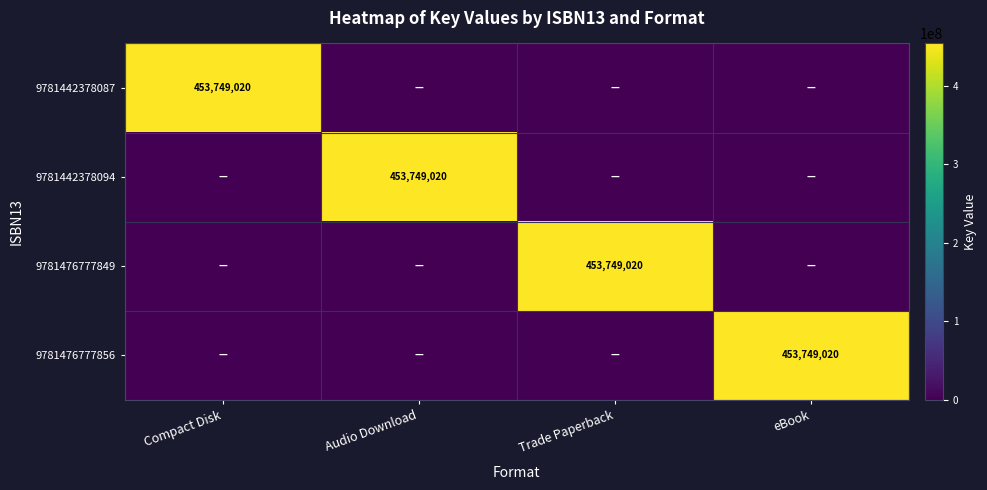

True or false: 9781442378087 has a value of 629746397 at Compact Disk.

False